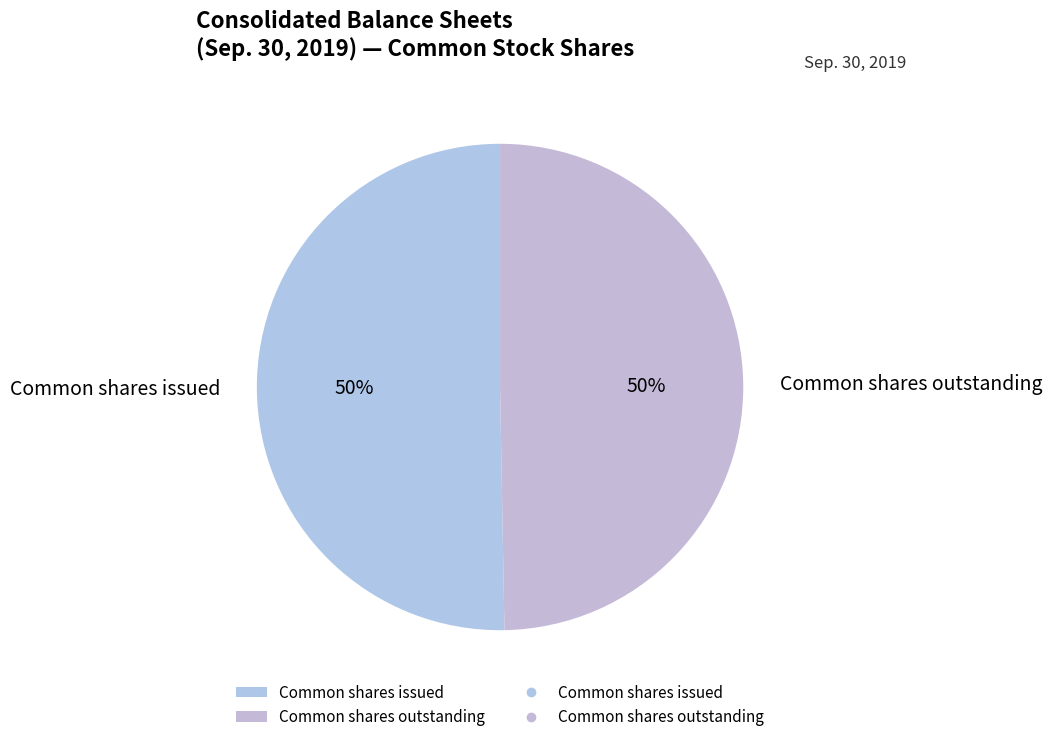

Is it true that Common shares issued is 41% of the pie?

False